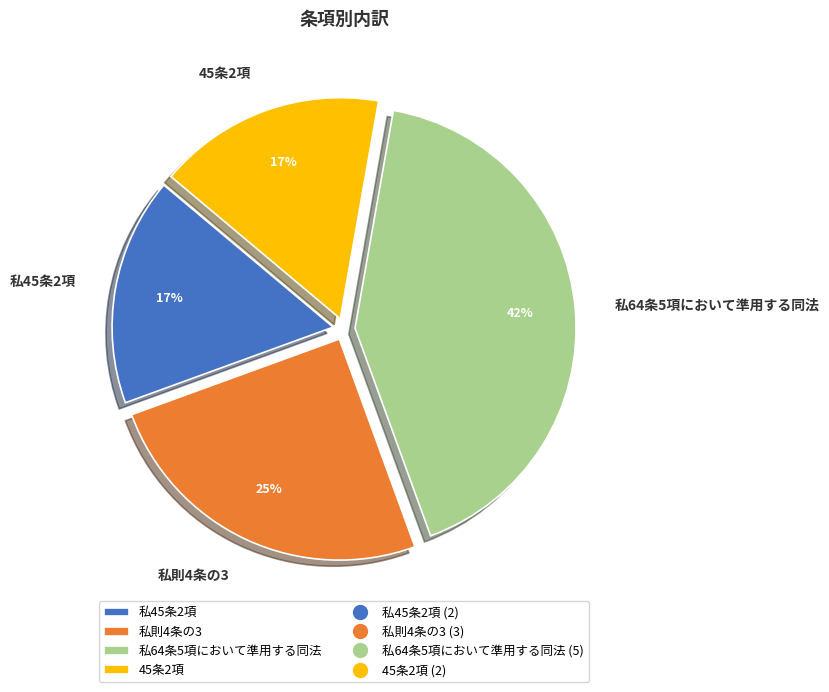

To the nearest percent, what percentage of the pie is 私45条2項?

17%